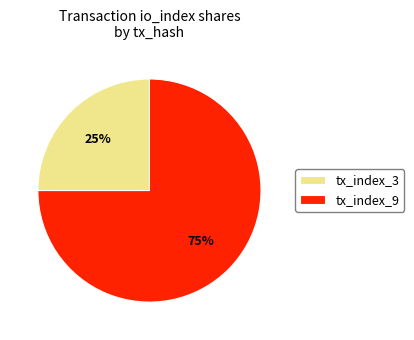

How many segments does this pie chart have?

2